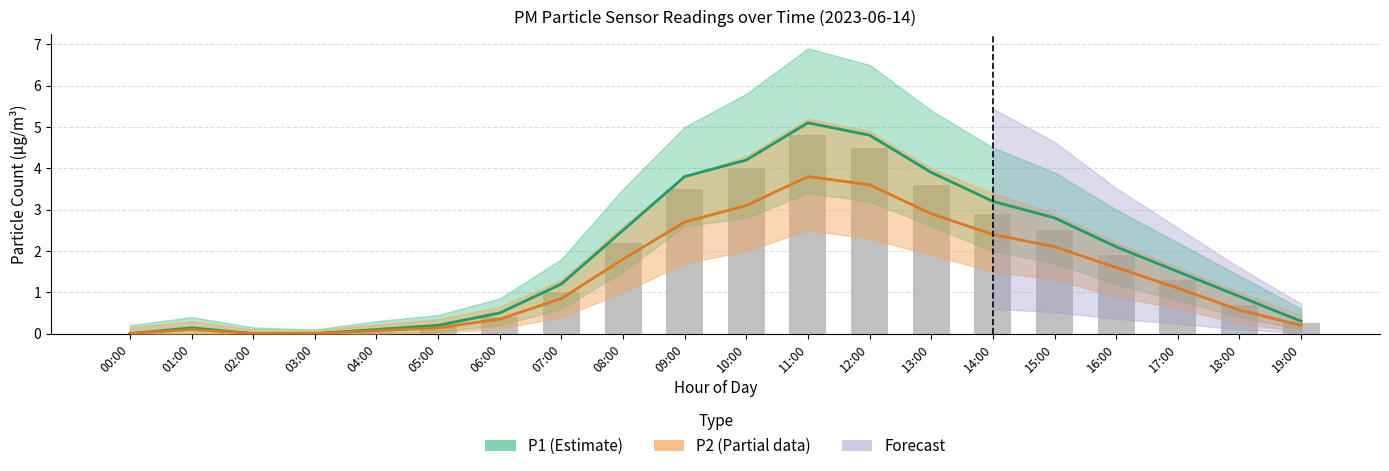

What is the average value of the Raw readings series?

1.7